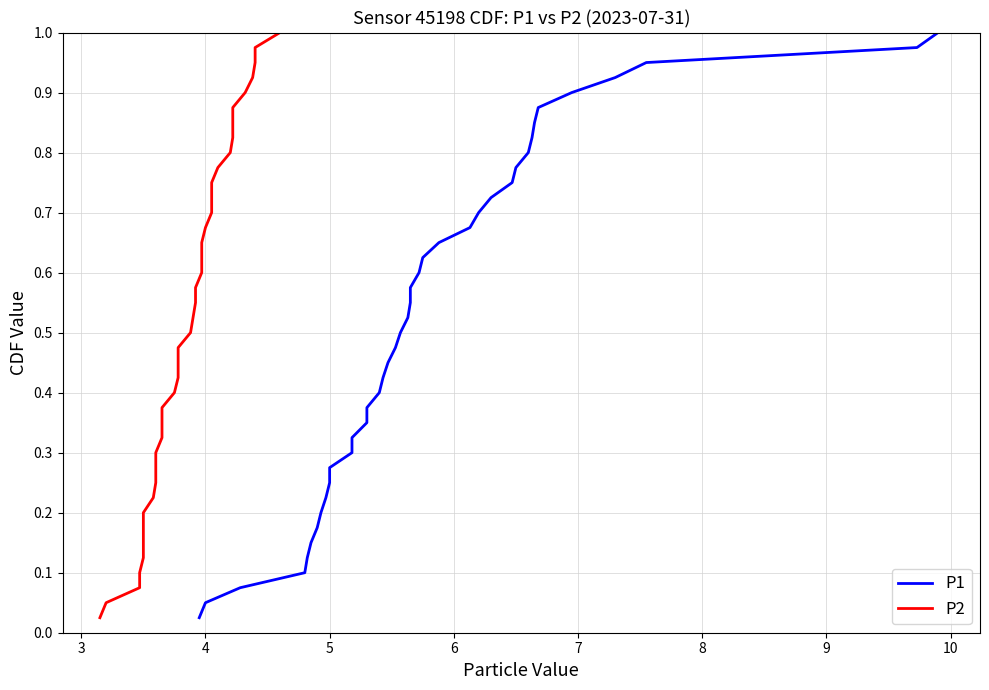

Rank the series by their maximum value, from highest to lowest.

P1, P2